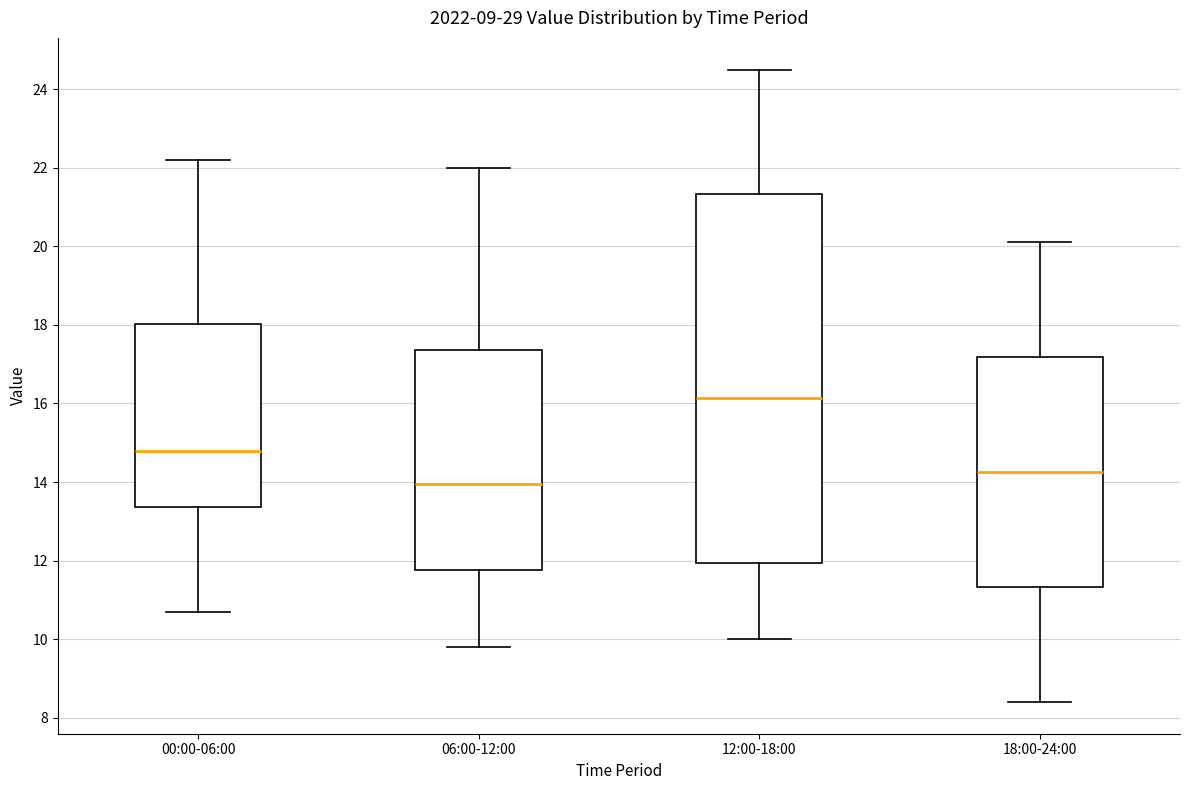

Reading left to right, read every box against the y-axis: the position of its median line, the range the box covers, and the ends of its whiskers. The values are not printed on the chart, so give them approximately, as read against the axis.

00:00-06:00: median 14.8, box 13.4 to 18.0, whiskers 10.8 to 22.2
06:00-12:00: median 14.0, box 11.8 to 17.4, whiskers 9.8 to 22.0
12:00-18:00: median 16.2, box 12.0 to 21.4, whiskers 10.0 to 24.6
18:00-24:00: median 14.2, box 11.4 to 17.2, whiskers 8.4 to 20.2